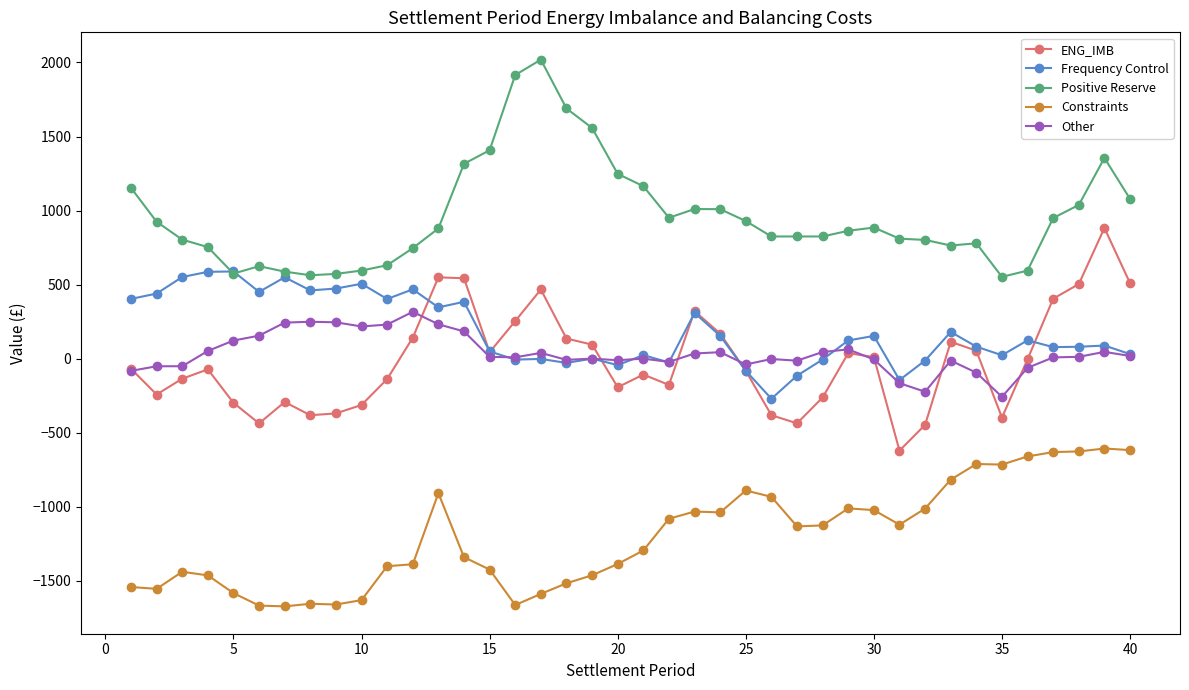

Rank the series by their maximum value, from lowest to highest.

Constraints, Other, Frequency Control, ENG_IMB, Positive Reserve